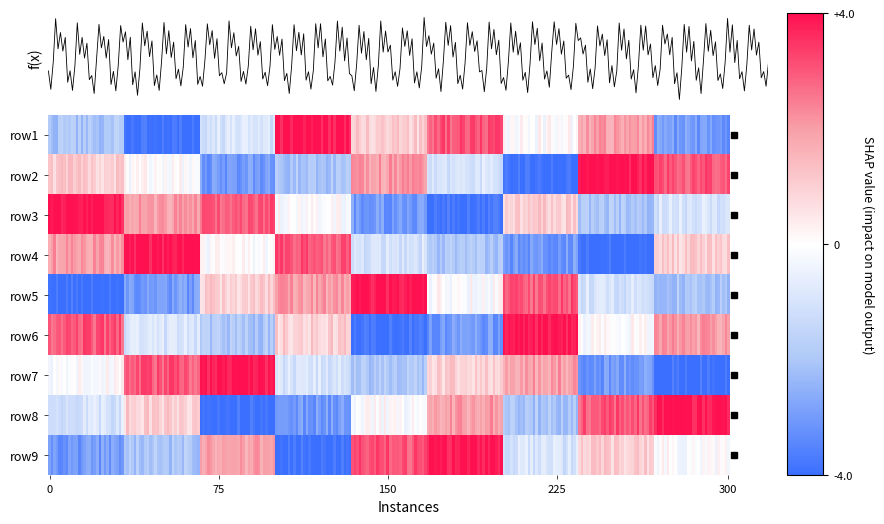

True or false: row3 has a value of 3 at 0.

False